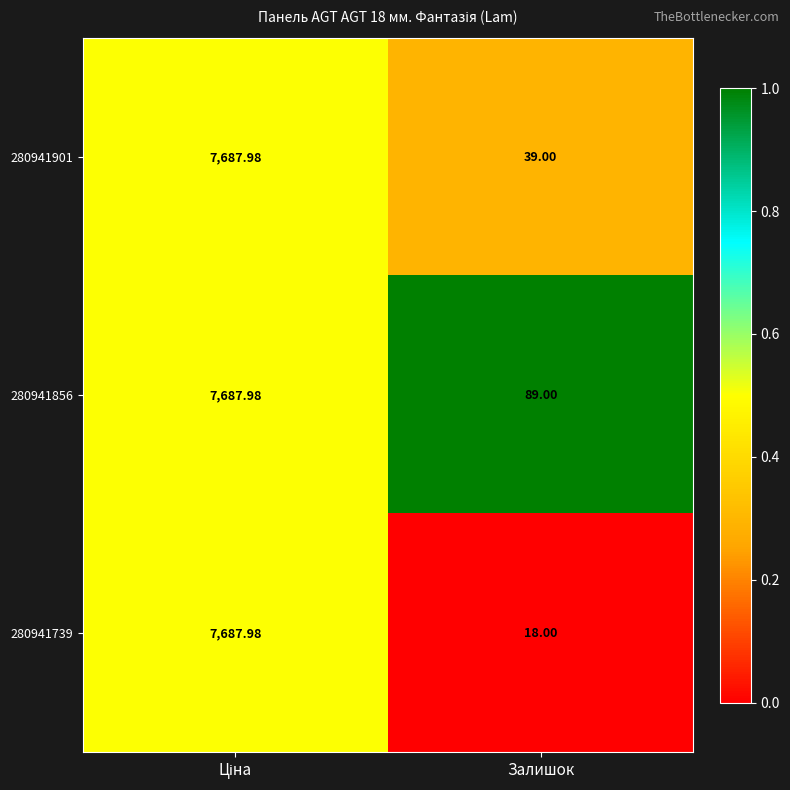

Which category has the lowest value across all series?

Залишок